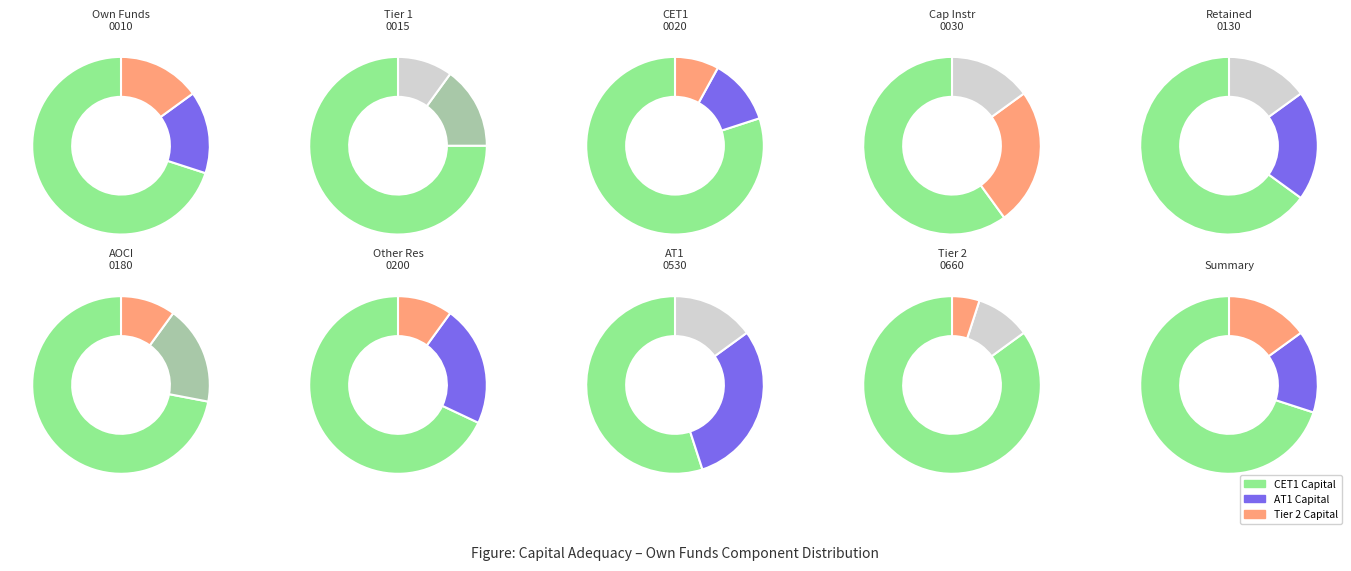

Combined, do OWN FUNDS and COMMON EQUITY TIER 1 CAPITAL account for over 50%?

Yes